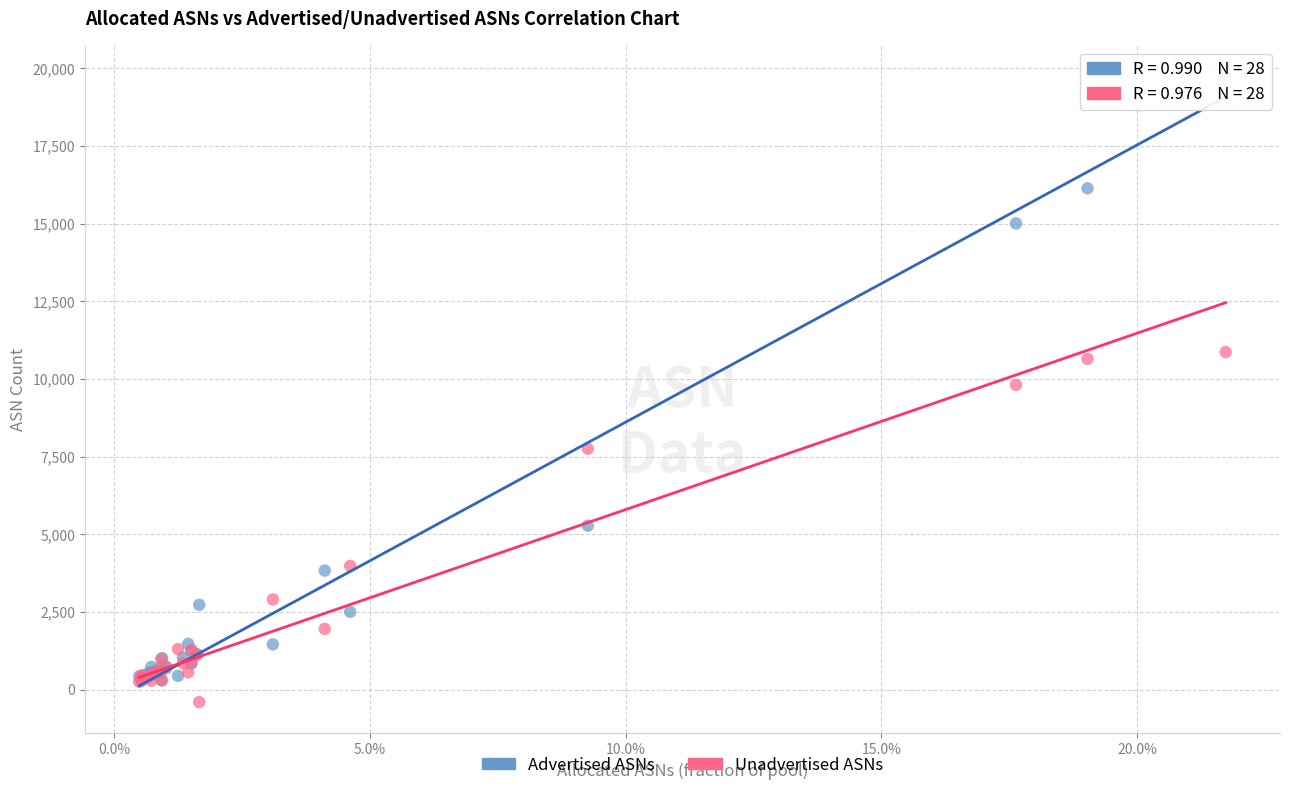

Which series reaches the minimum Y coordinate?

Unadvertised ASNs